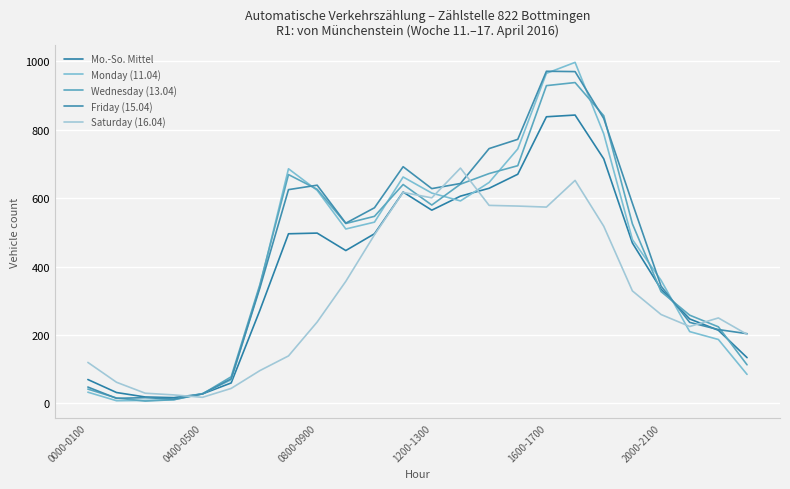

True or false: Monday (11.04) and Mo.-So. Mittel intersect in this chart.

True